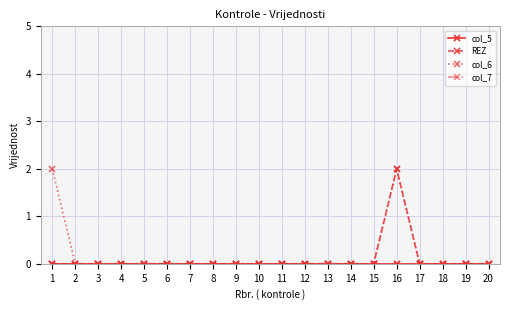

Reading left to right, extract all data points from this chart.

col_5: 0	0	0	0	0	0	0	0	0	0	0	0	0	0	0	0	0	0	0	0
REZ: 0	0	0	0	0	0	0	0	0	0	0	0	0	0	0	2	0	0	0	0
col_6: 2	0	0	0	0	0	0	0	0	0	0	0	0	0	0	2	0	0	0	0
col_7: 0	0	0	0	0	0	0	0	0	0	0	0	0	0	0	0	0	0	0	0